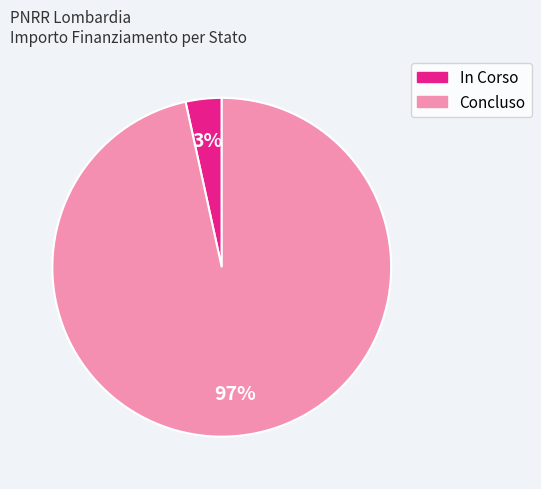

Does any single category account for the majority?

Yes